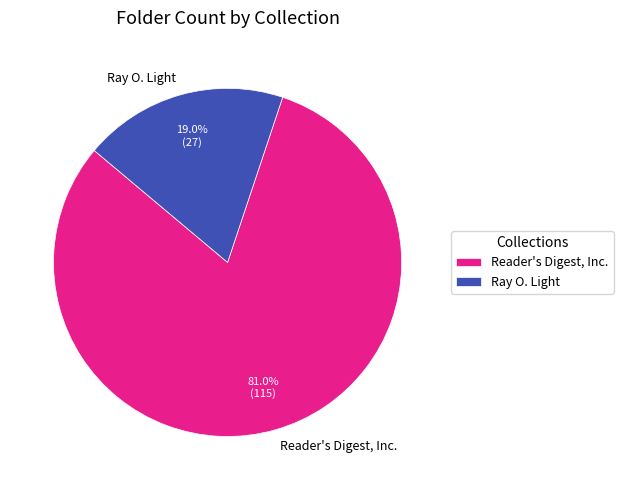

To the nearest percent, what percentage of the pie is Ray O. Light?

19%